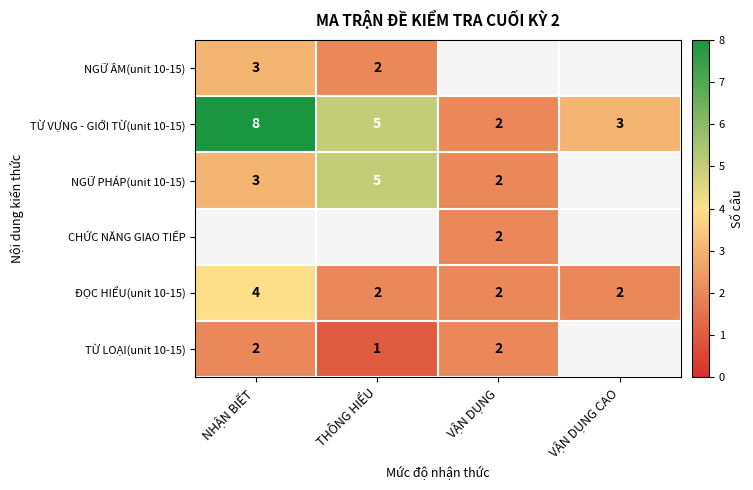

How many categories are shown in the chart?

4